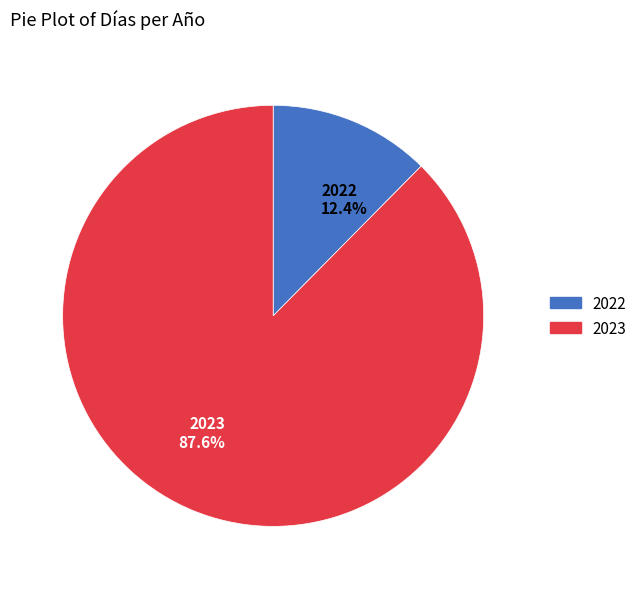

Rank the categories by value from lowest to highest.

2022, 2023